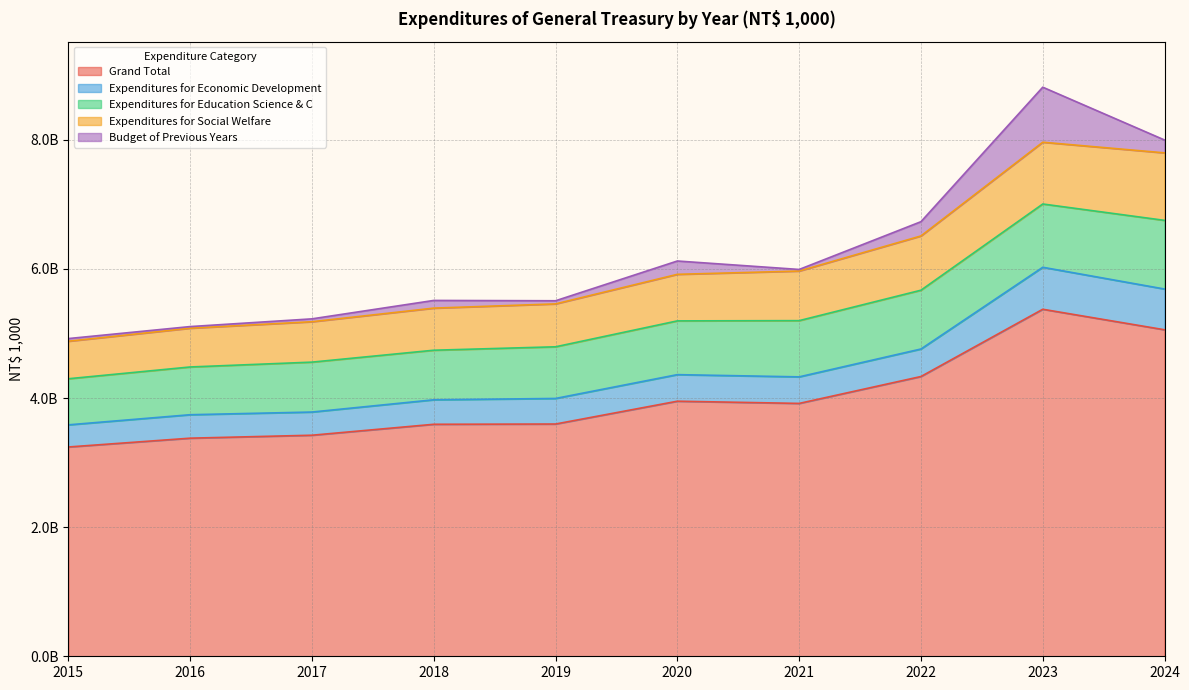

Does the chart display data point markers on the line(s)?

No